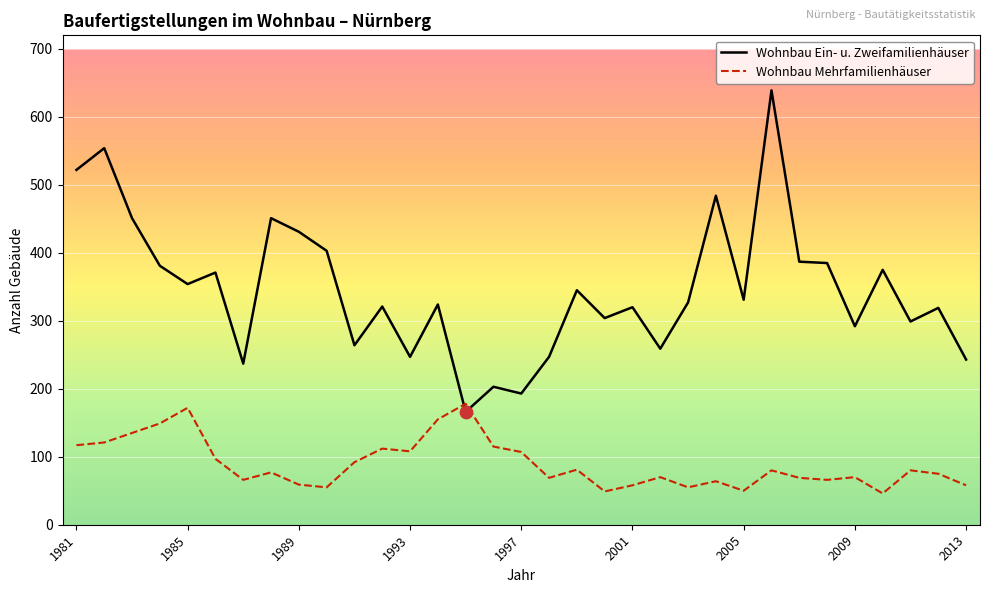

What is the highest value of the Wohnbau Mehrfamilienhäuser series?

178